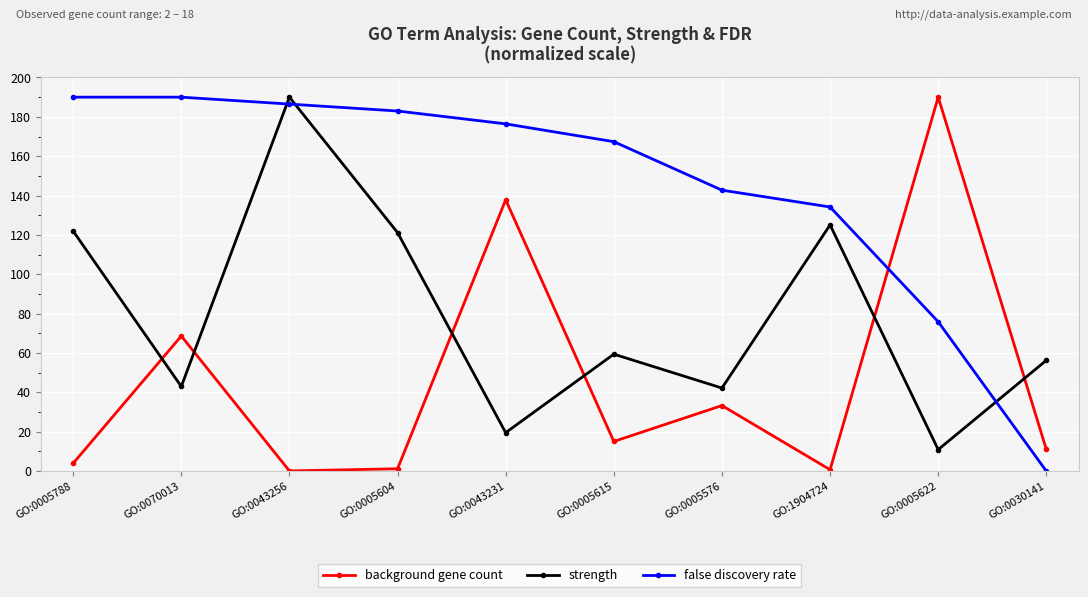

Is it true that background gene count equals 333.3 at GO:0005622?

False